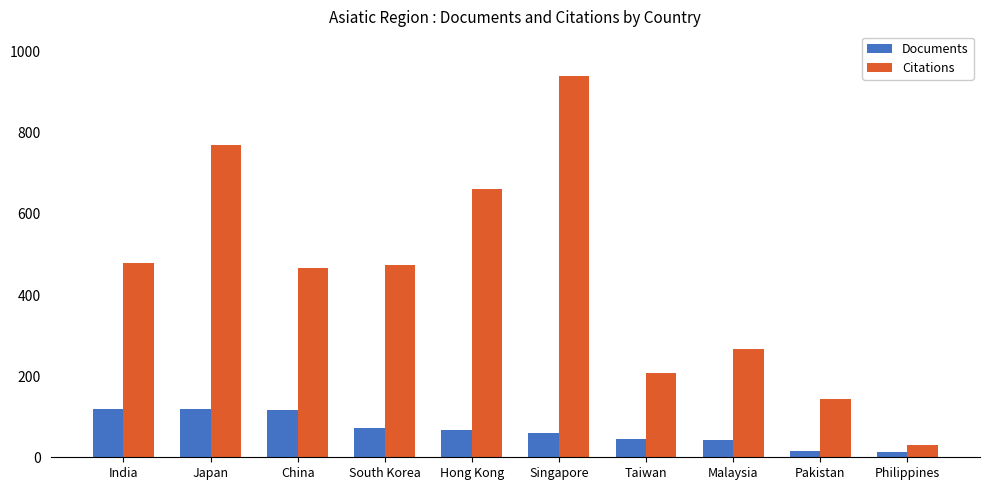

How many bars are there in each group?

2